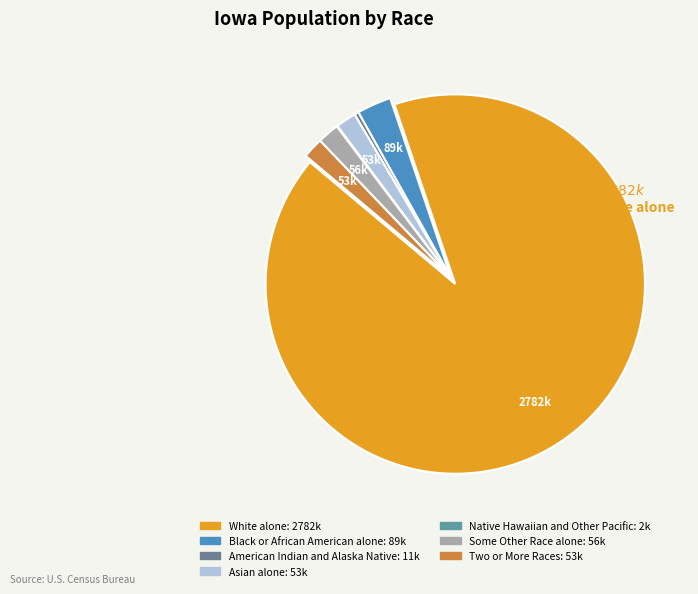

Which category has the biggest portion of the pie?

White alone